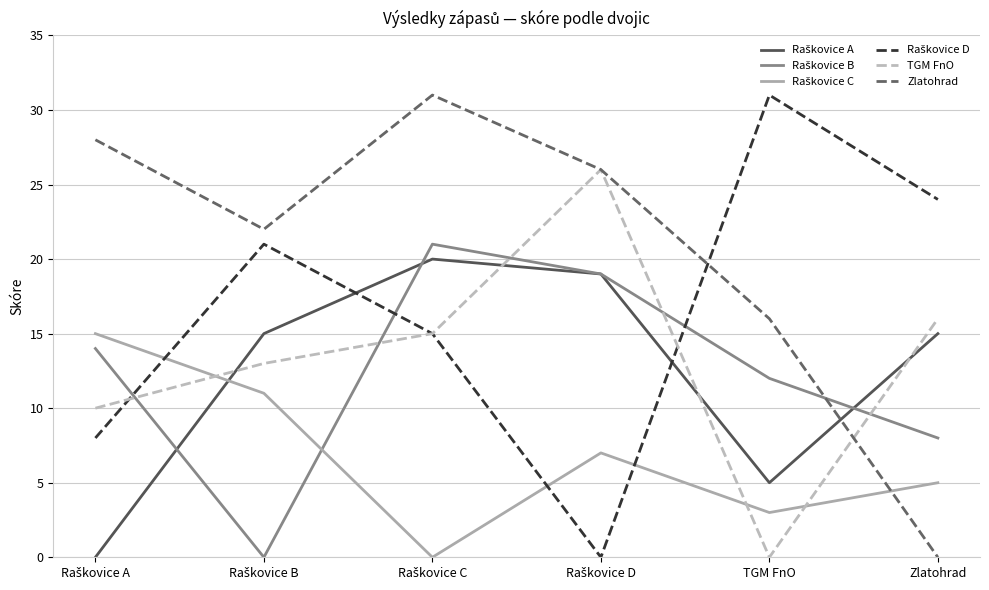

Which series has the largest total across all categories?

Zlatohrad